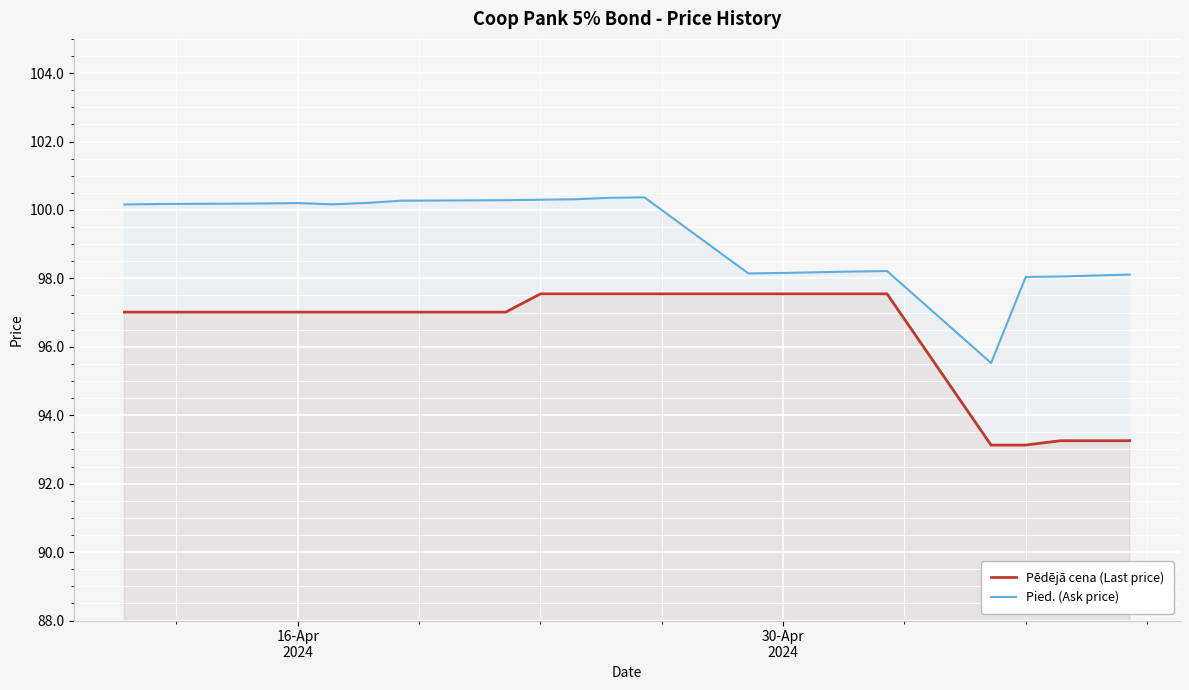

True or false: Pied. (Ask price) and Pēdējā cena (Last price) intersect in this chart.

False